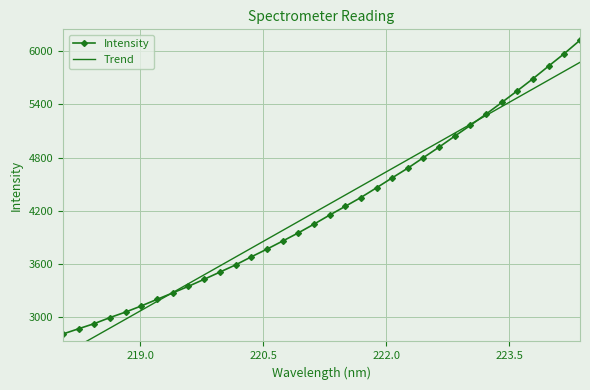

What is the value of the Intensity point at the 6th from the left?

3130.7